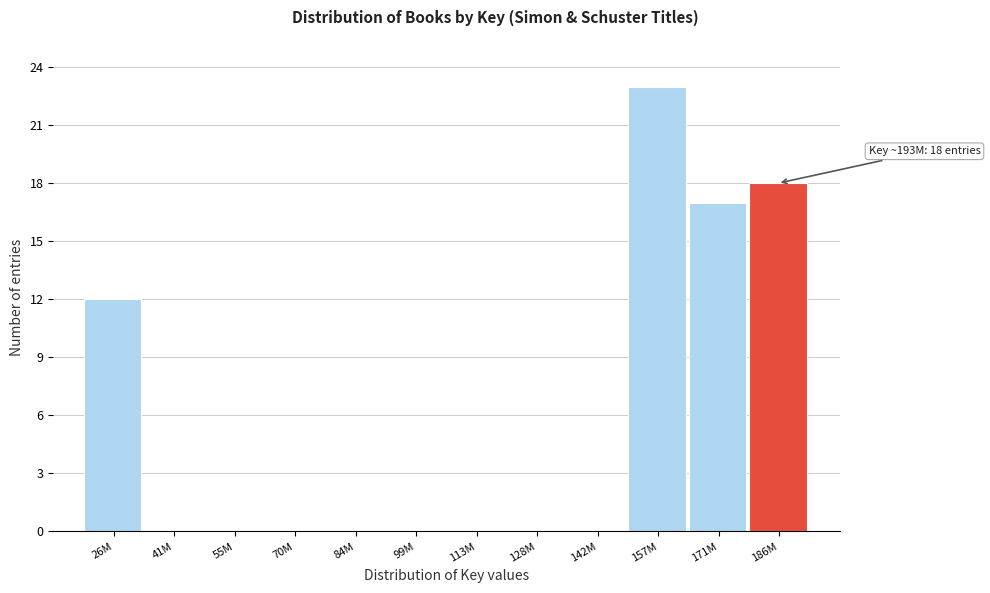

Reading left to right, extract all data points from this chart.

26M=12	41M=0	55M=0	70M=0	84M=0	99M=0	113M=0	128M=0	142M=0	157M=23	171M=17	186M=18